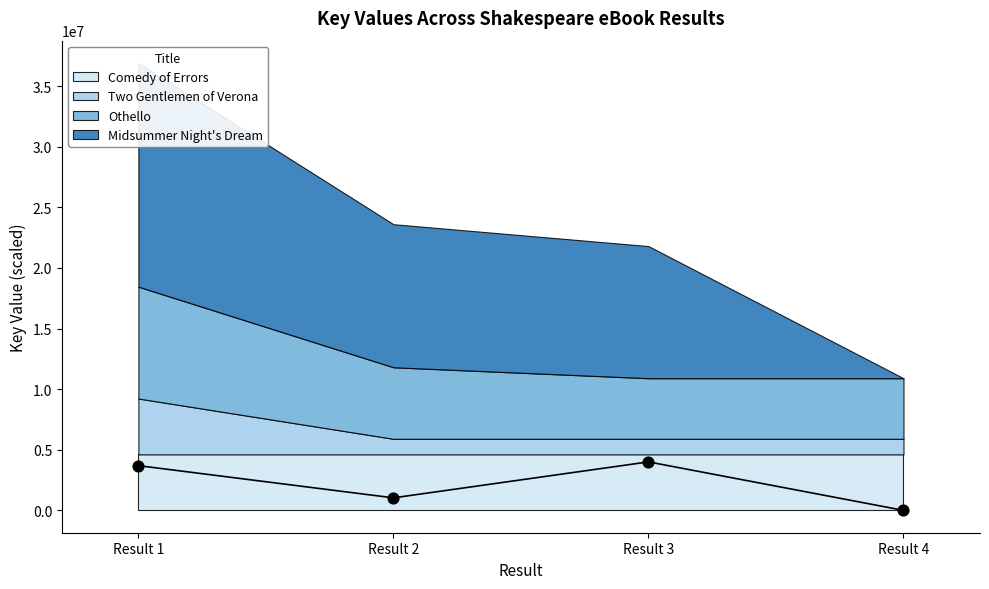

Between Result 3 and Result 1, which is larger?

Result 3